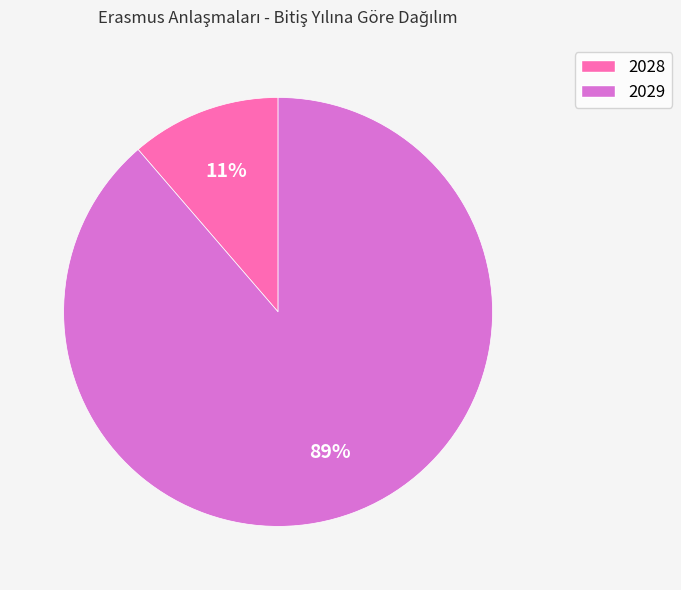

To the nearest percent, what is the average slice percentage?

50%